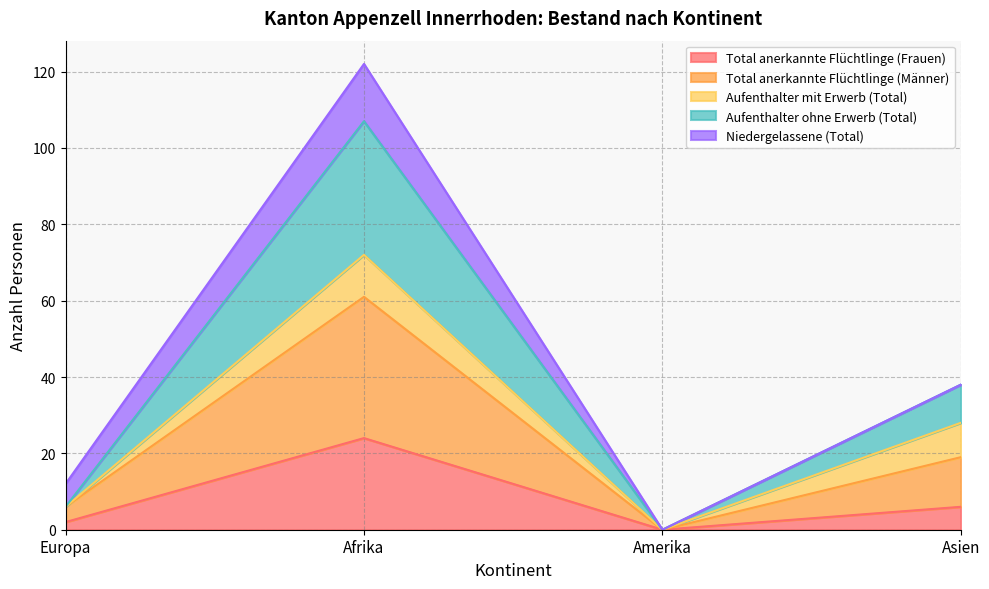

List the labels in order of Total anerkannte Flüchtlinge (Männer) value, smallest first.

Amerika, Europa, Asien, Afrika